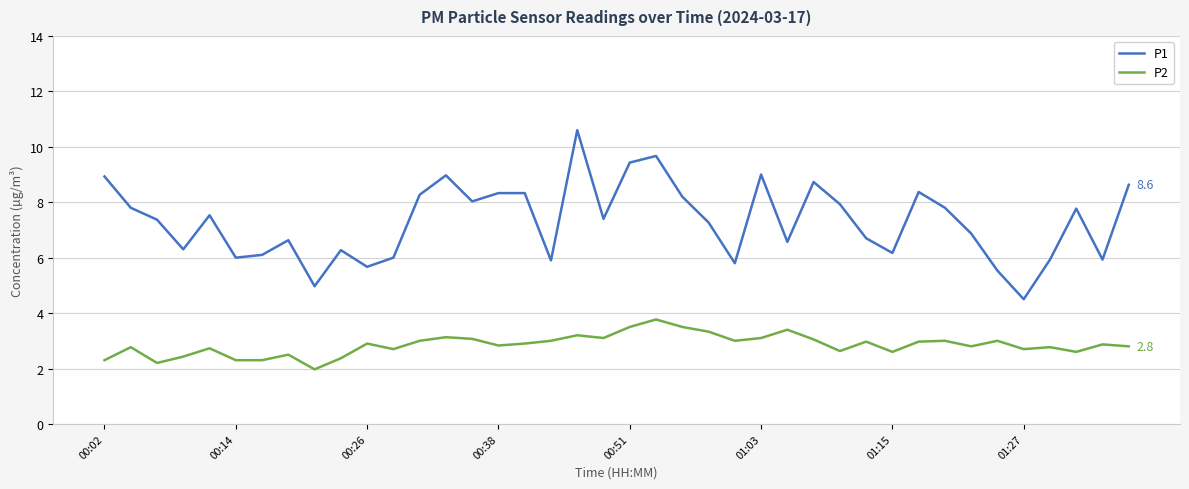

How many lines are shown in the chart?

2